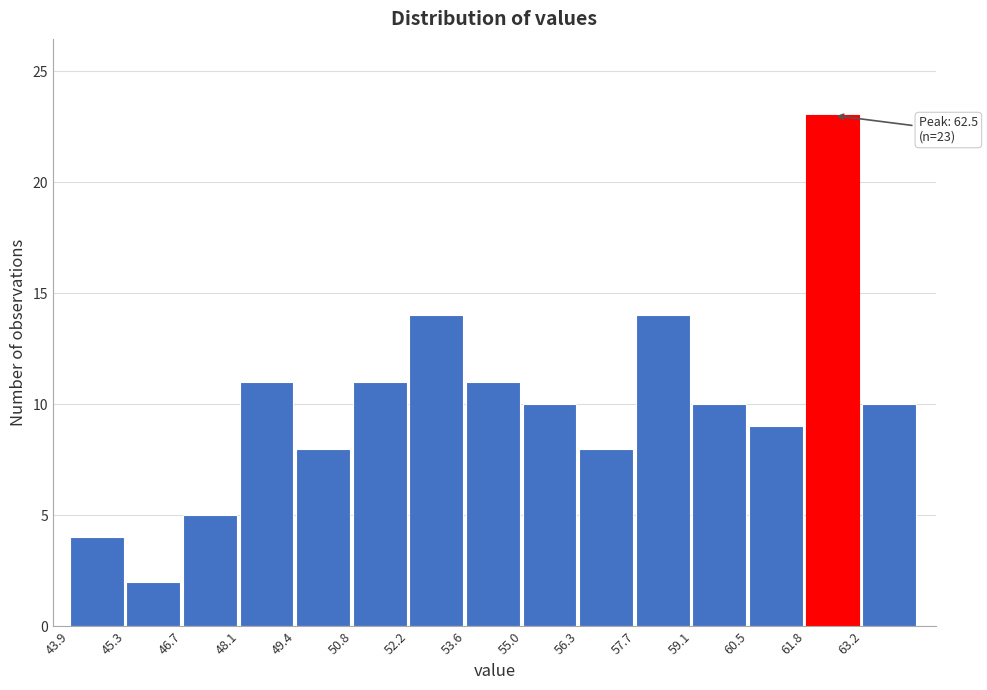

Over which range of the x-axis is the bar tallest?

61.8 to 63.2